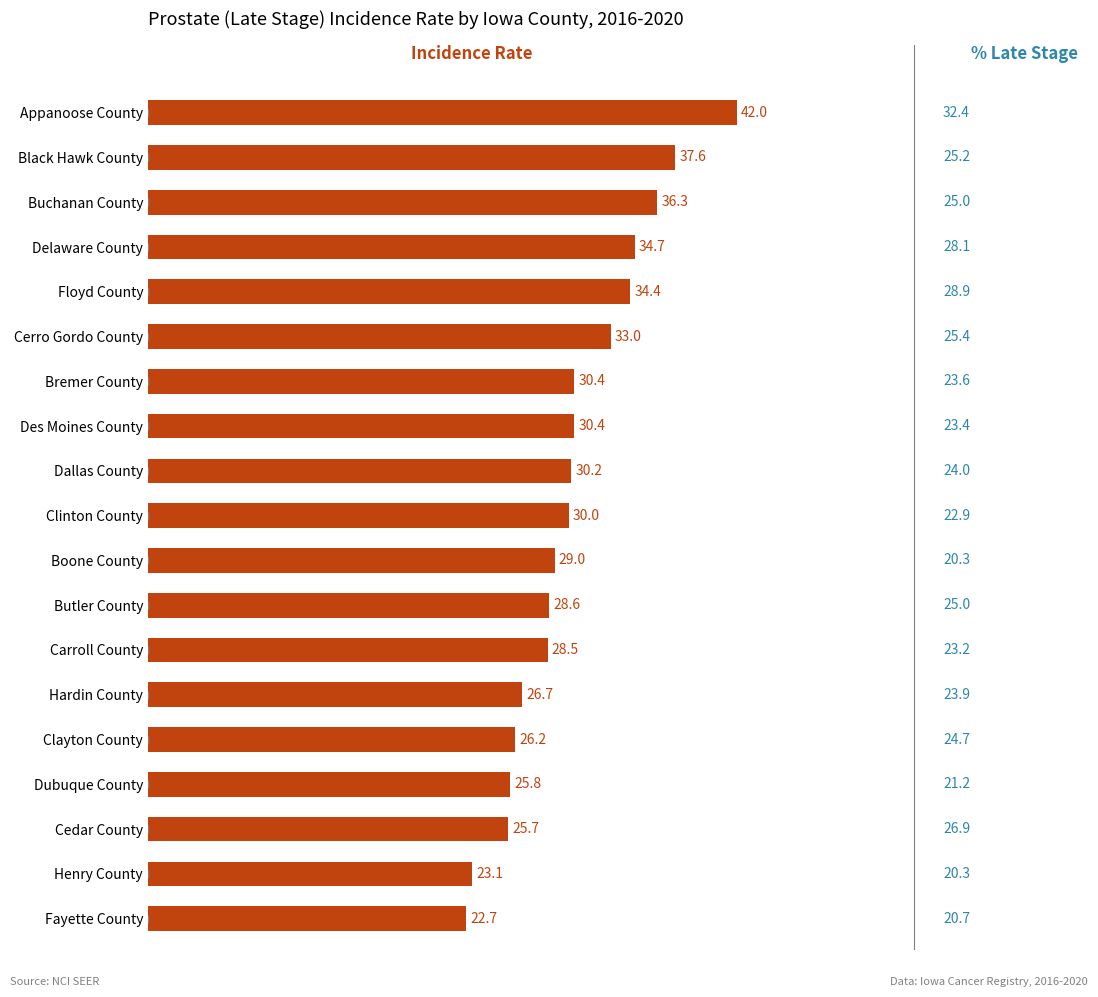

What is the difference between the maximum and second lowest values?

18.9